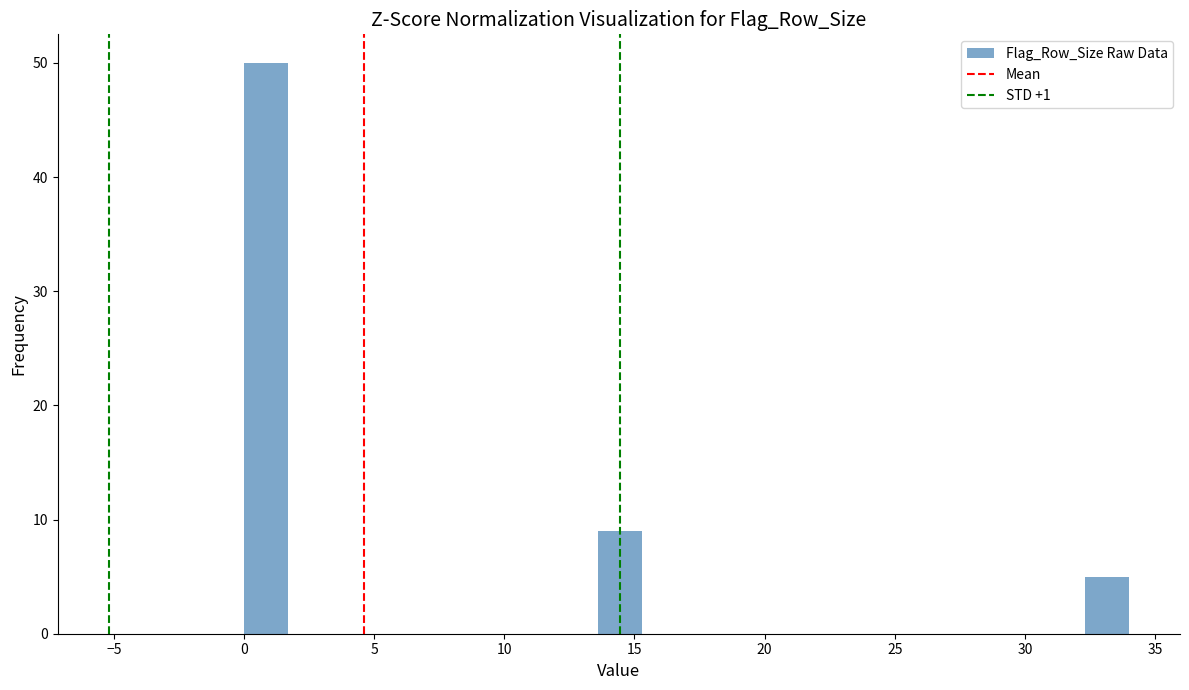

Around what value on the x-axis is the tallest bar? Give the approximate position of its centre, as read against the axis.

1.0